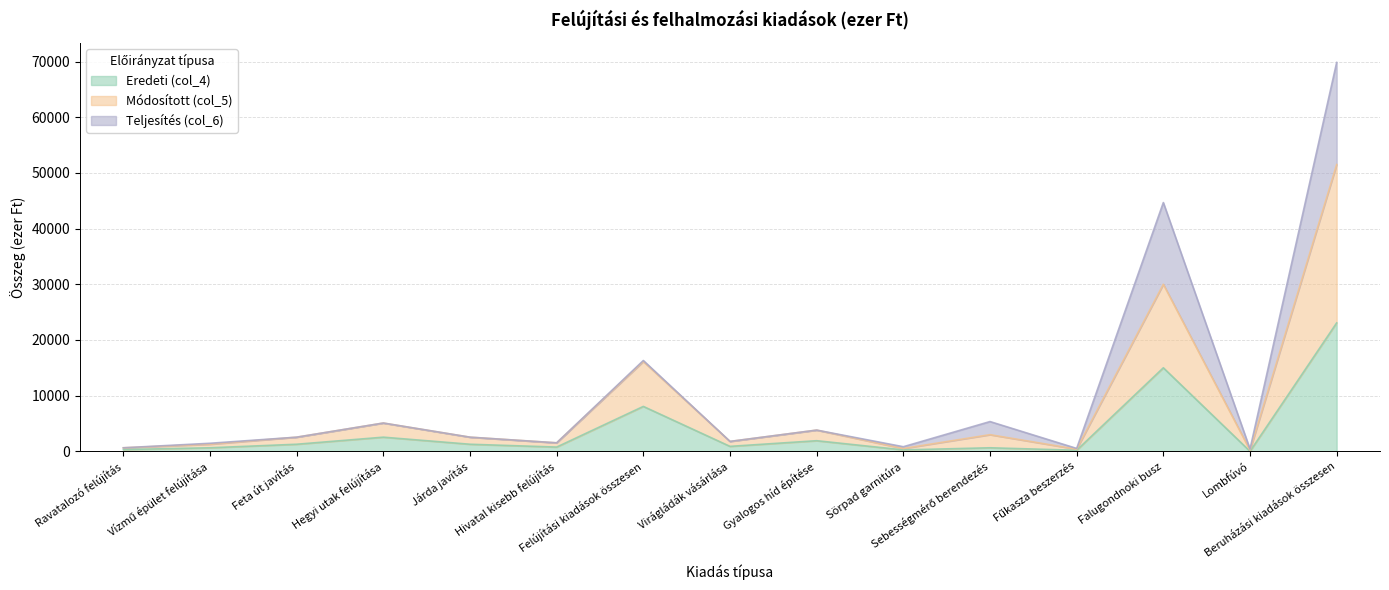

What is the highest value of the Eredeti (col_4) series?

23064.0